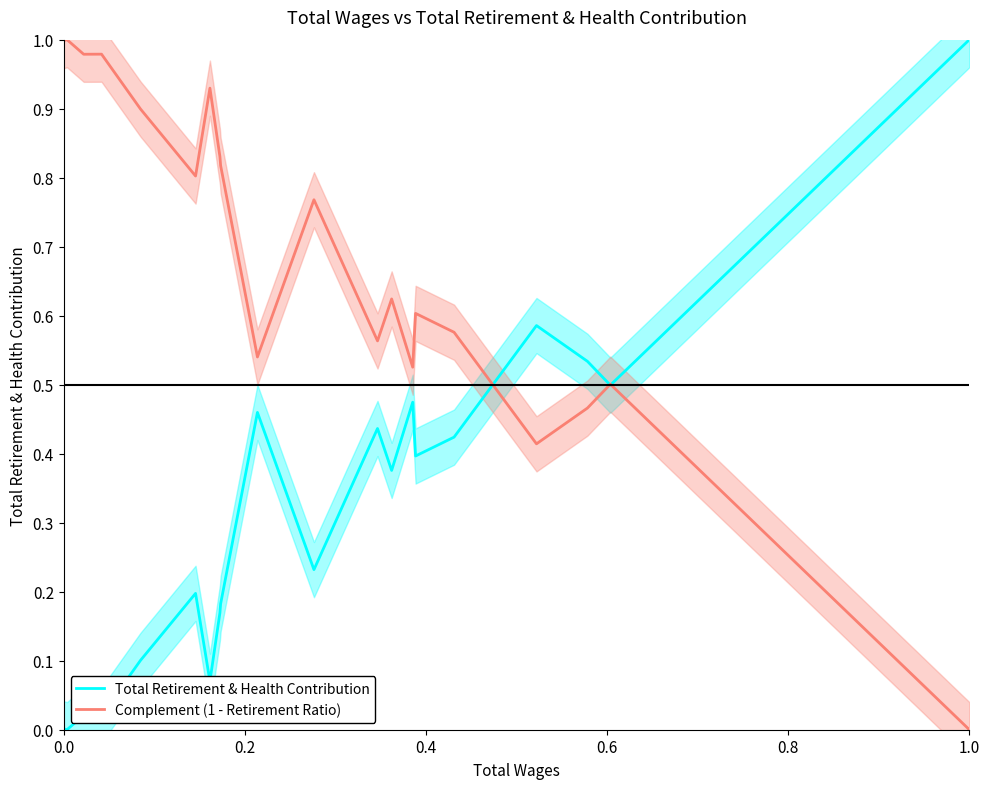

At how many categories does at least one series exceed 0?

20